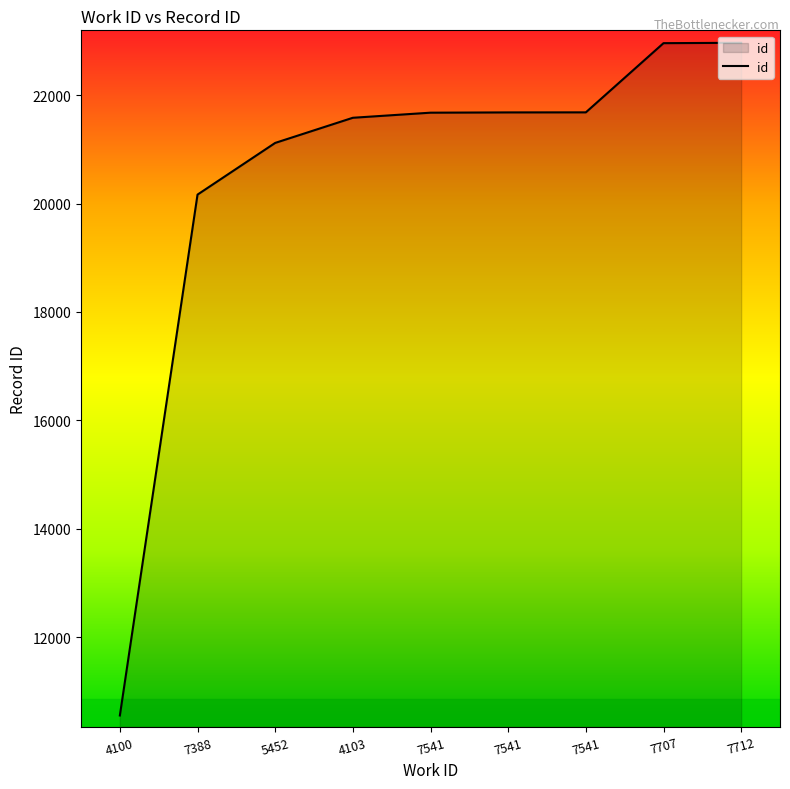

Is this an area chart (filled region under the line)?

Yes